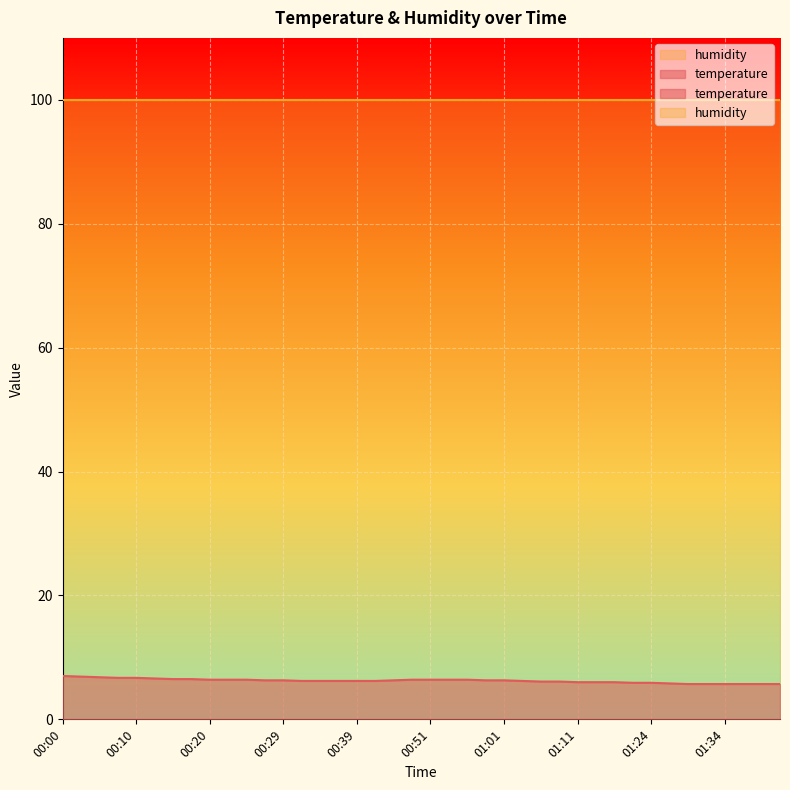

Approximately how many times larger is the value at 00:27 compared to 00:20?

1.0